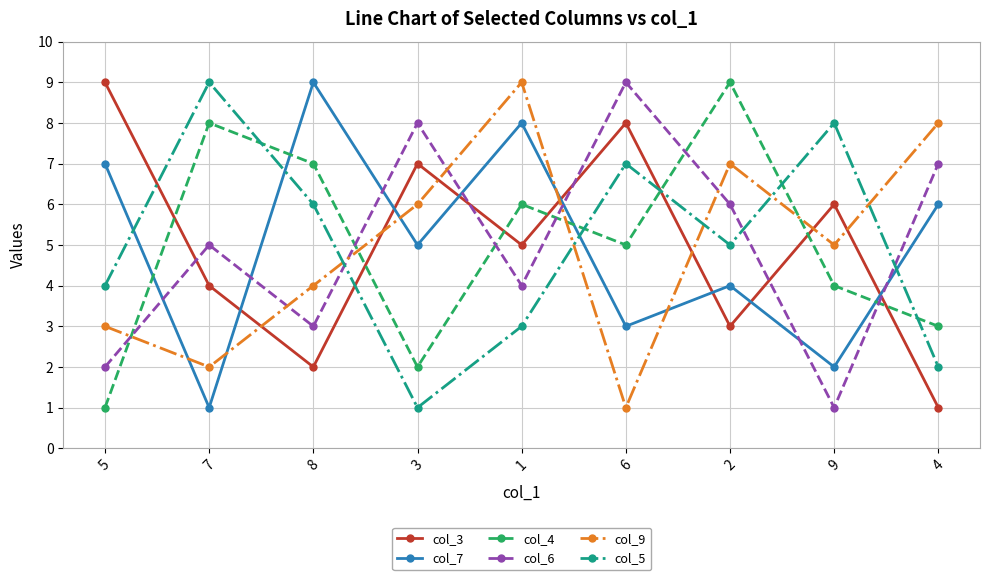

What are all the series names shown in the legend?

col_3, col_7, col_4, col_6, col_9, col_5